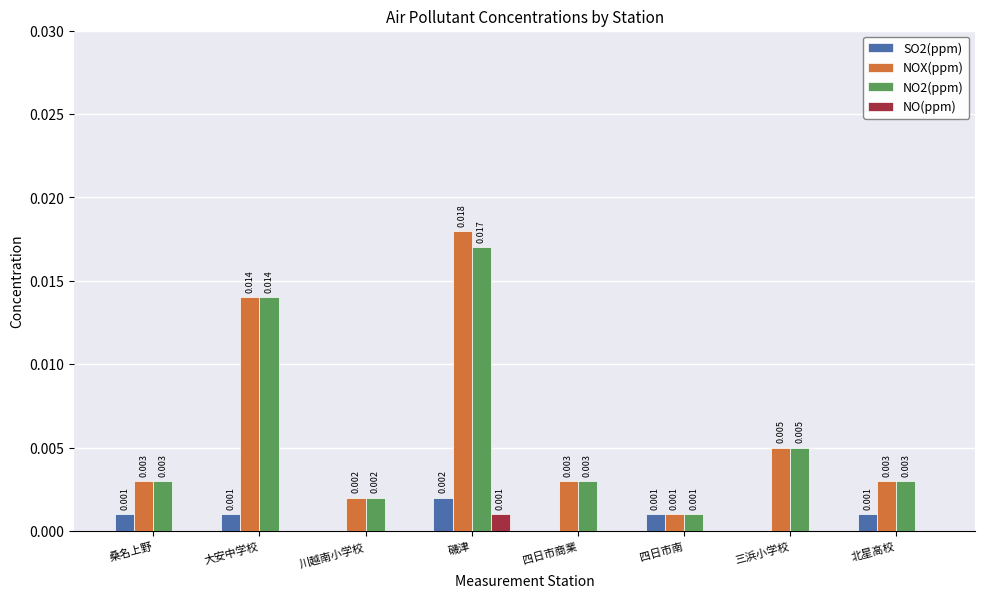

Is it true that NO2(ppm) equals 0.0 at 四日市南?

True